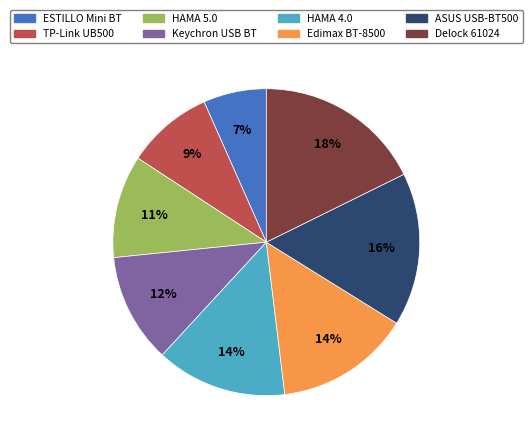

How many segments does this pie chart have?

8